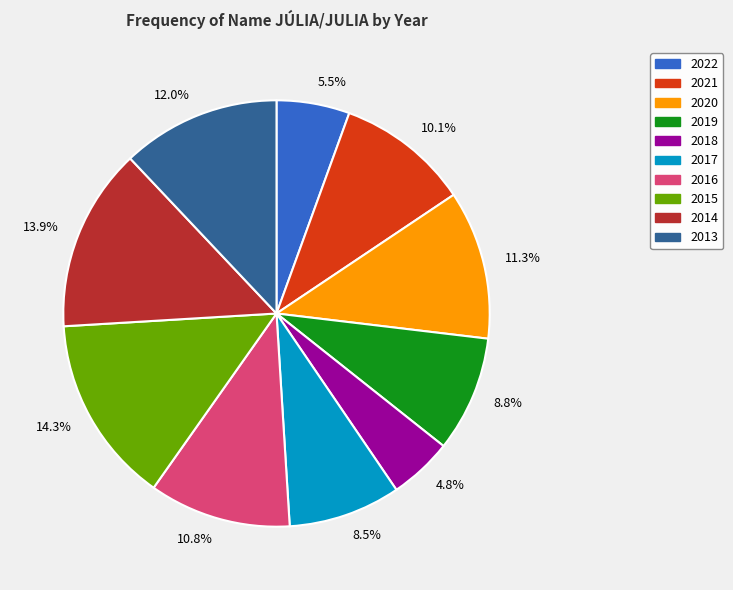

Is there any slice that represents more than half of the pie?

No